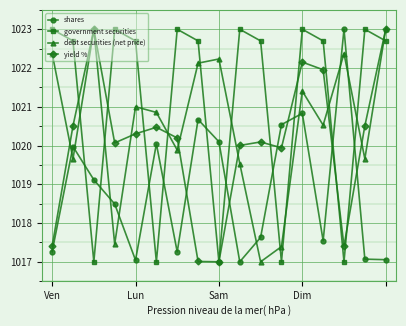

What is the lowest value of the debt securities (net price) series?

1017.0